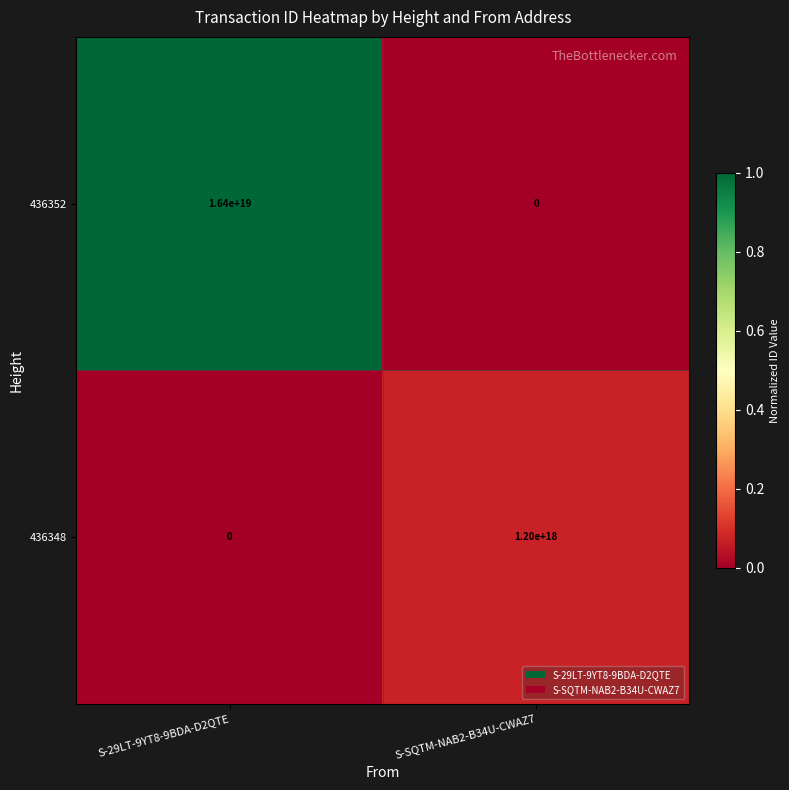

Which series has the widest spread of values?

436352